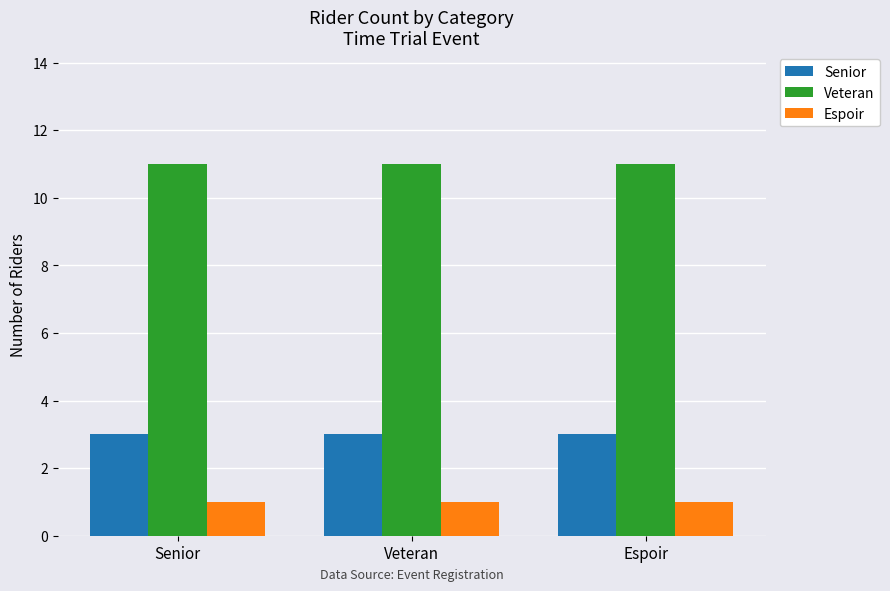

What is the minimum value for Senior?

3